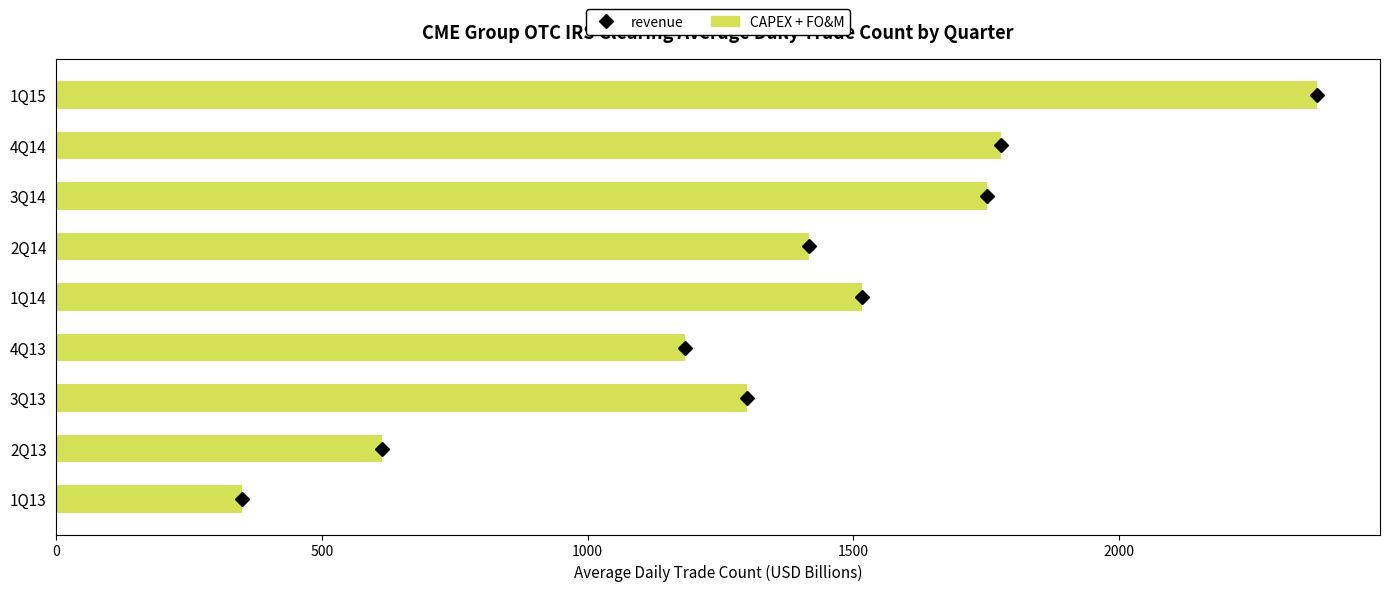

Does the chart contain any negative values?

No